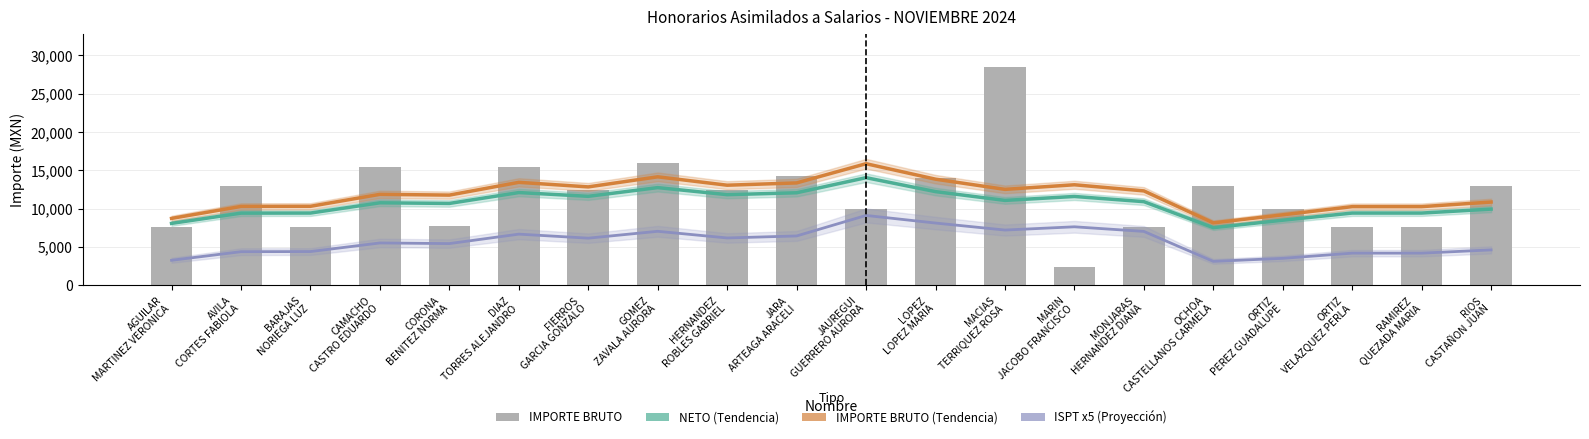

True or false: NETO (Tendencia) has a value of 1738.2 at OCHOA
CASTELLANOS CARMELA.

False